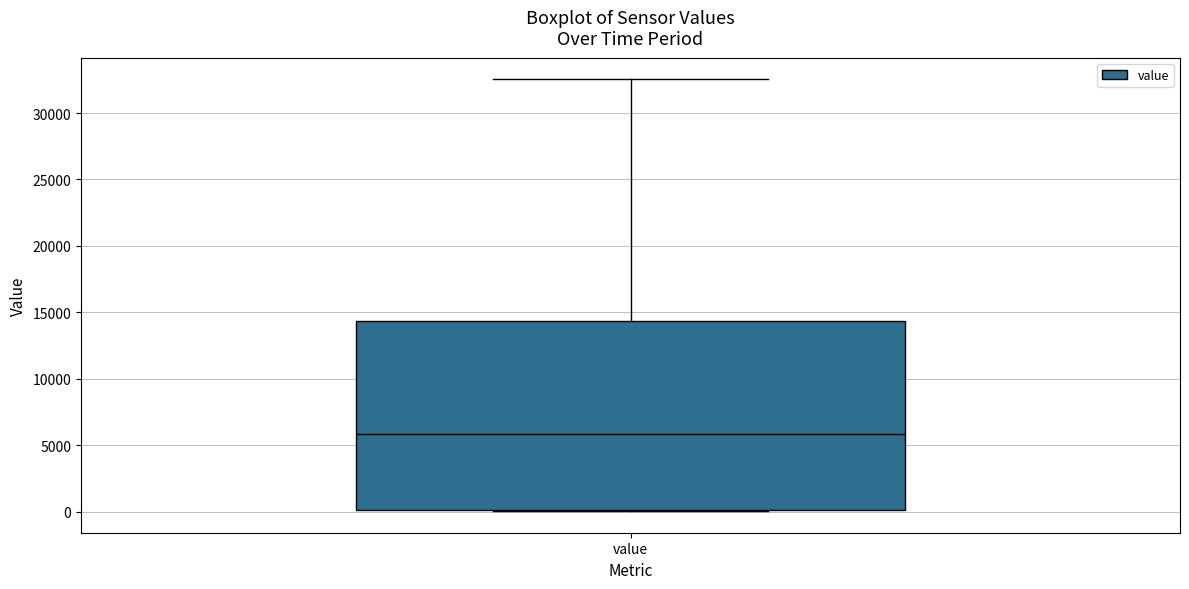

Where is the lower edge of the box for value on the y-axis? The values are not printed on the chart, so give them approximately, as read against the axis.

0